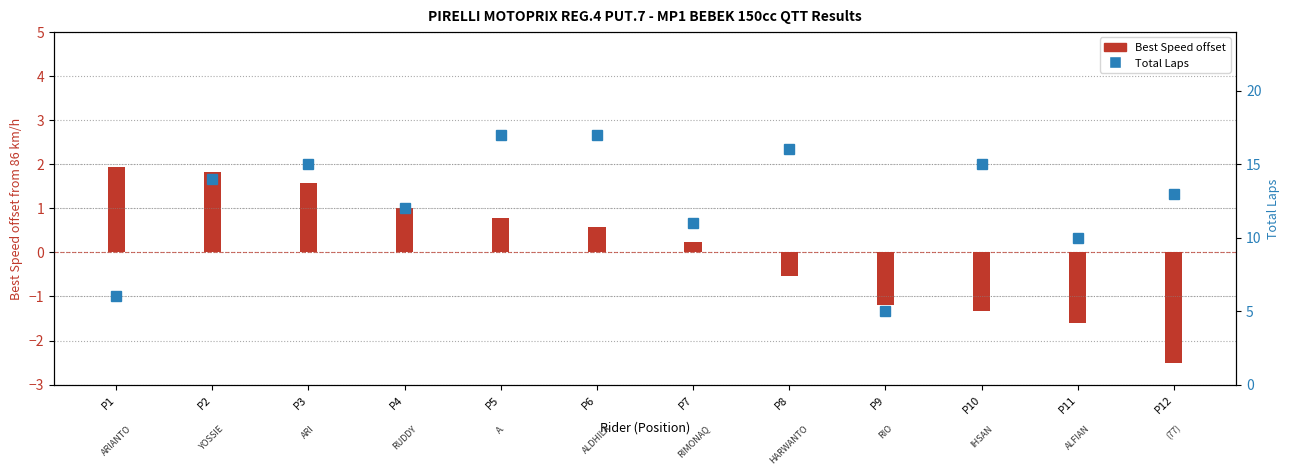

Which label corresponds to the largest value in the chart?

P5